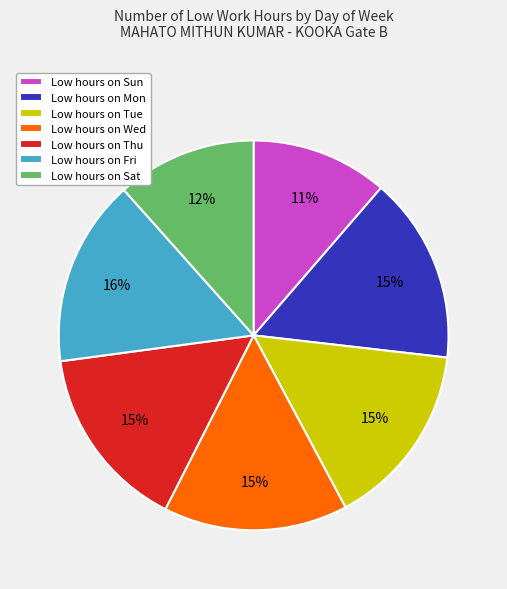

Count the number of slices in the pie.

7